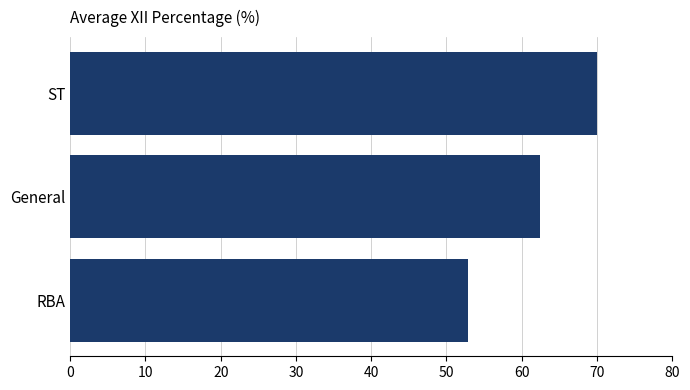

Approximately how many times larger is the value at General compared to ST?

0.9